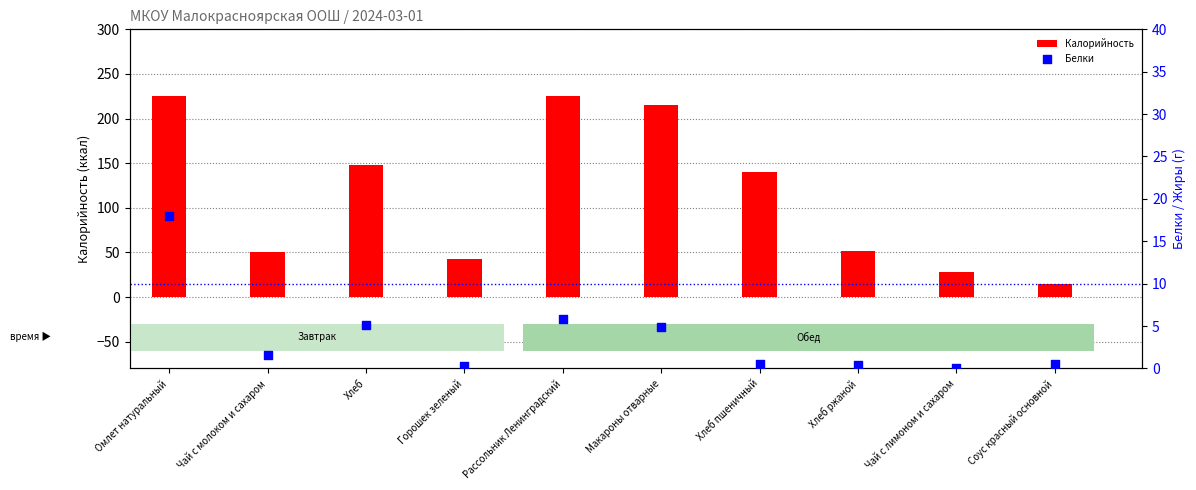

Which series contains the lowest Y value?

Белки